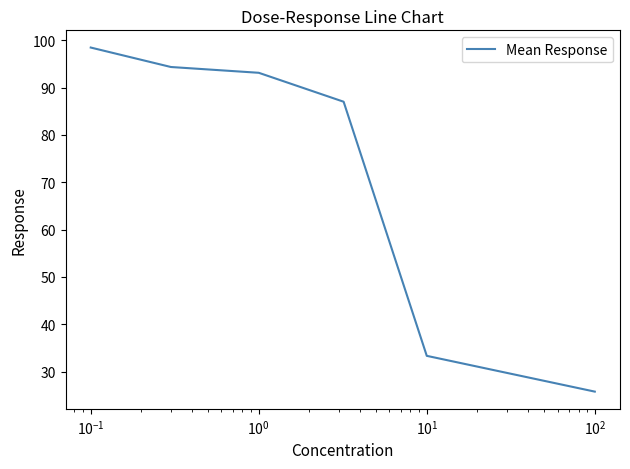

True or false: the data has more than 2 interior local peaks.

False